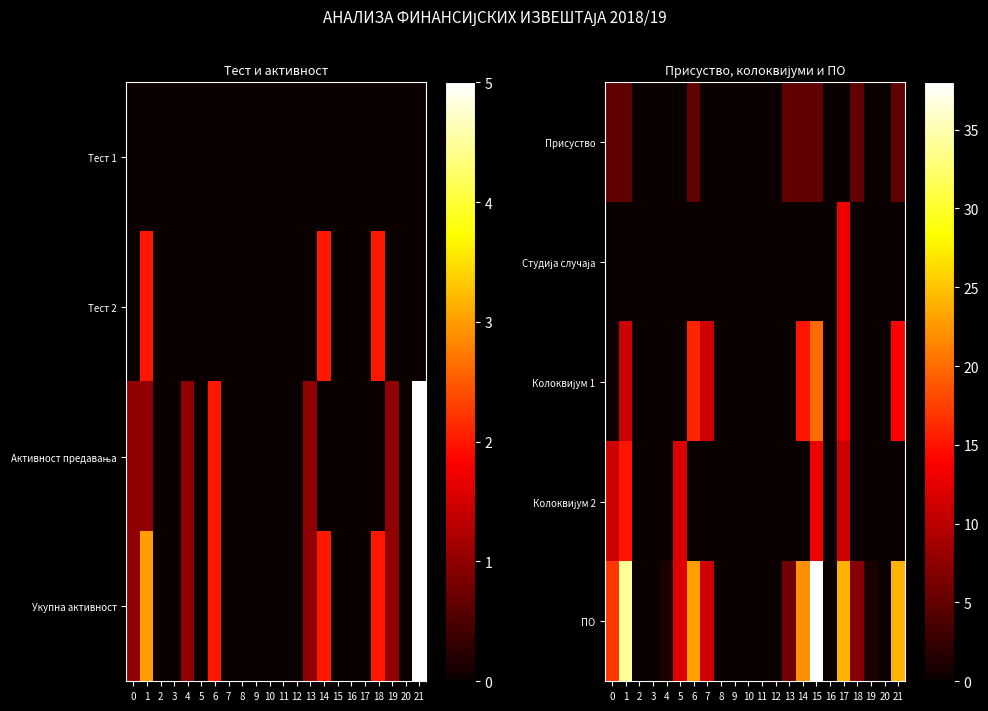

True or false: Присуство has a value of -3 at 12.

False